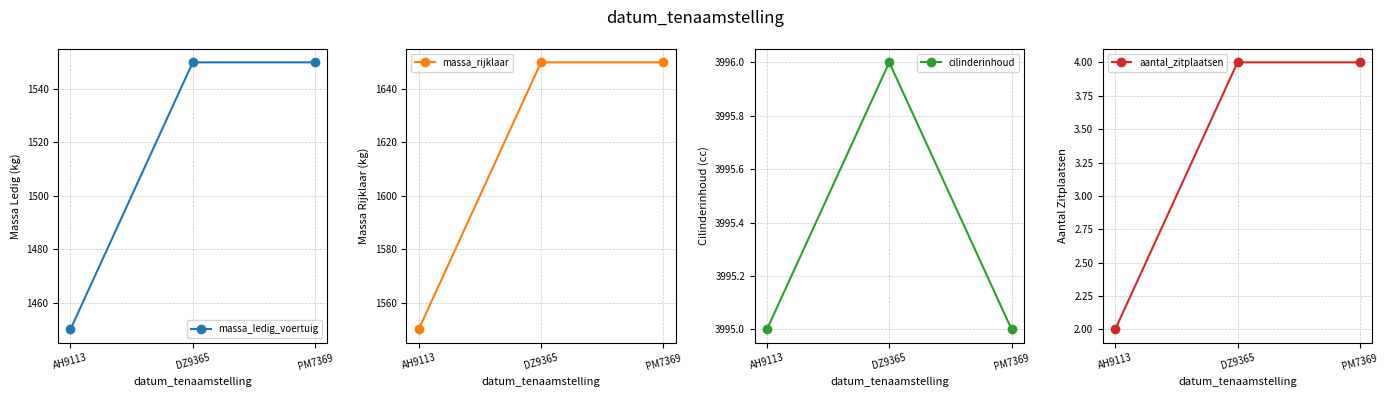

What is the total value across all series at AH9113?

6997